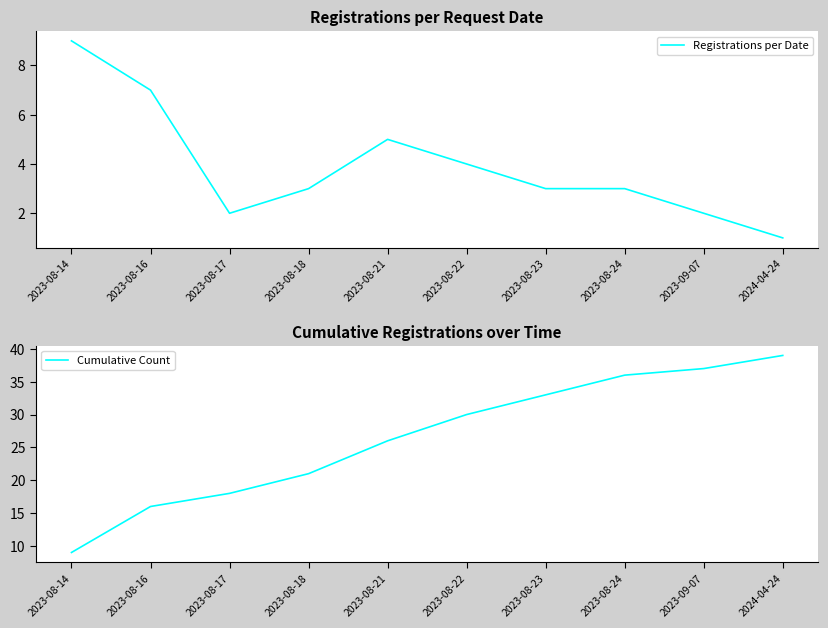

At which category is the sum across all series the highest?

2024-04-24